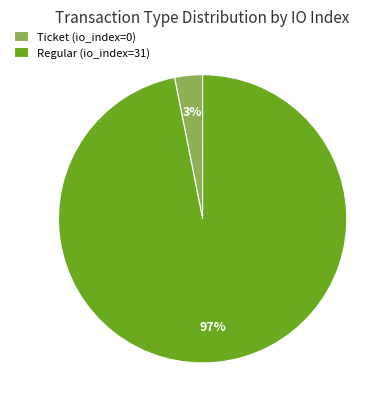

To the nearest percent, what is the average slice percentage?

50%